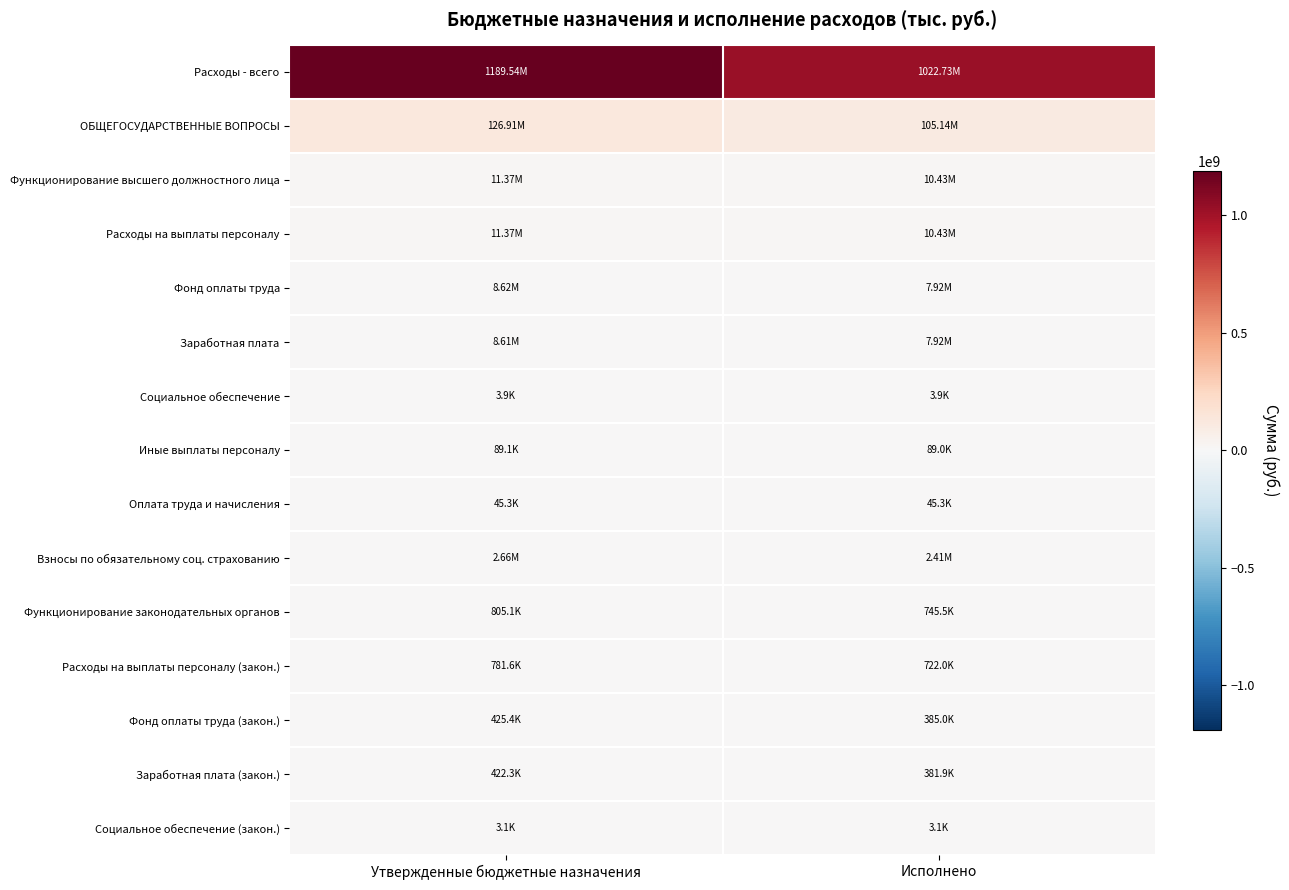

What is the total value across all series at Исполнено?

1169351047.6